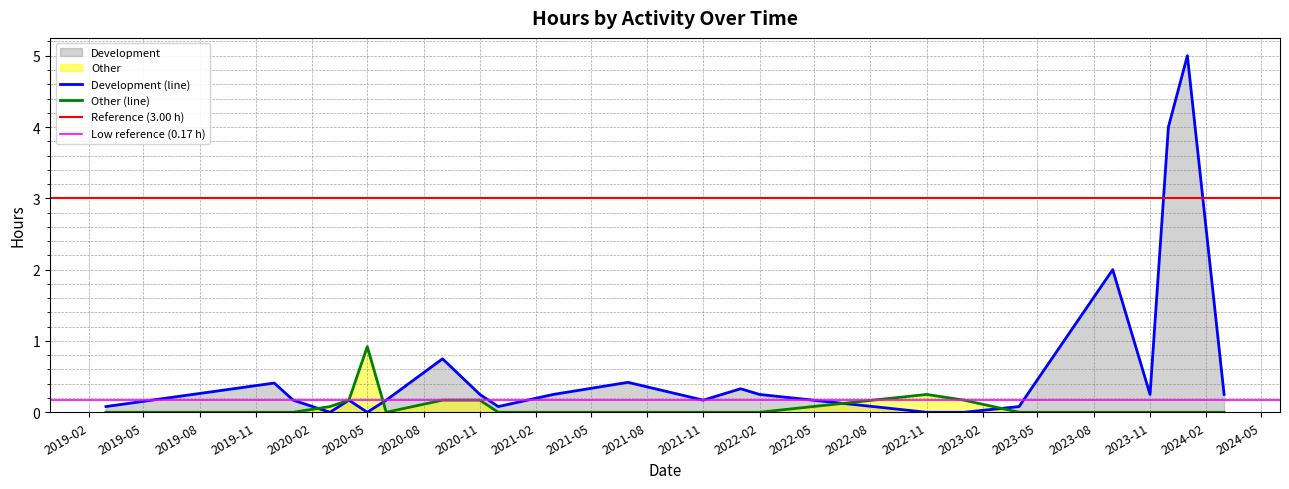

The Development (line) series shows 0.0 at 2020-05. True or false?

True